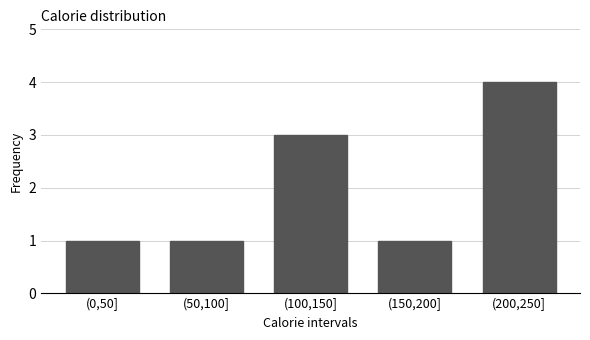

Reading left to right, list all the values displayed in this chart.

1	1	3	1	4